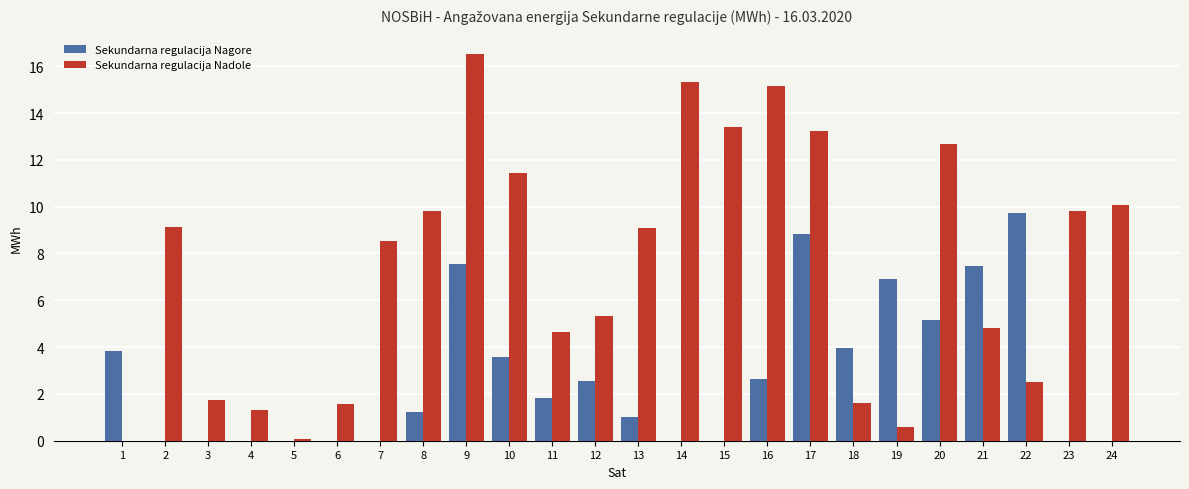

Which category has the highest value across all series?

9